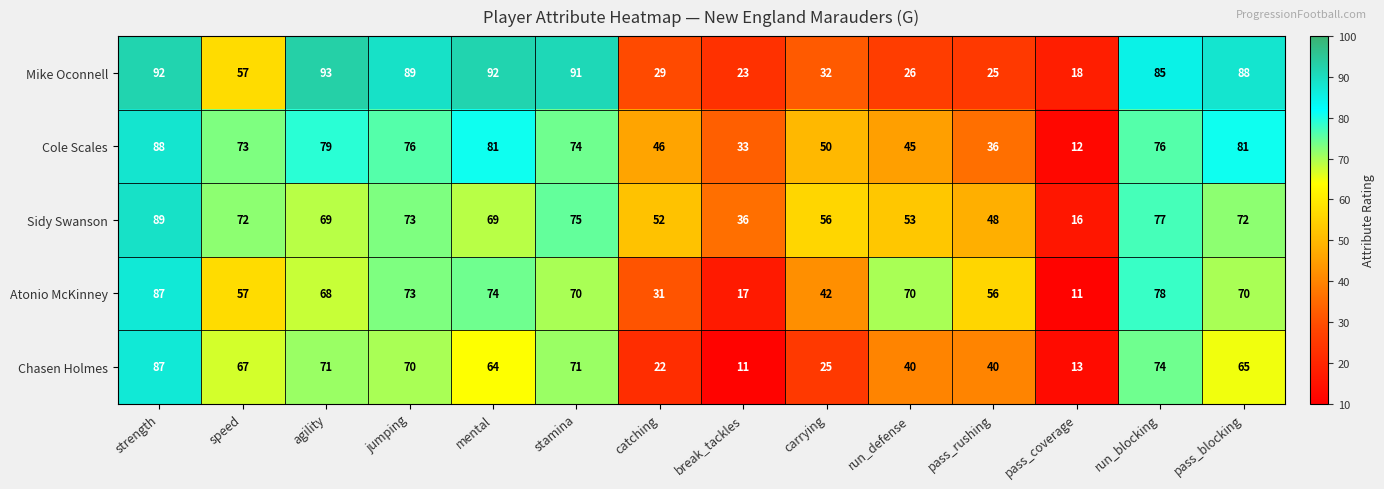

What is the average value of the Mike Oconnell series?

60